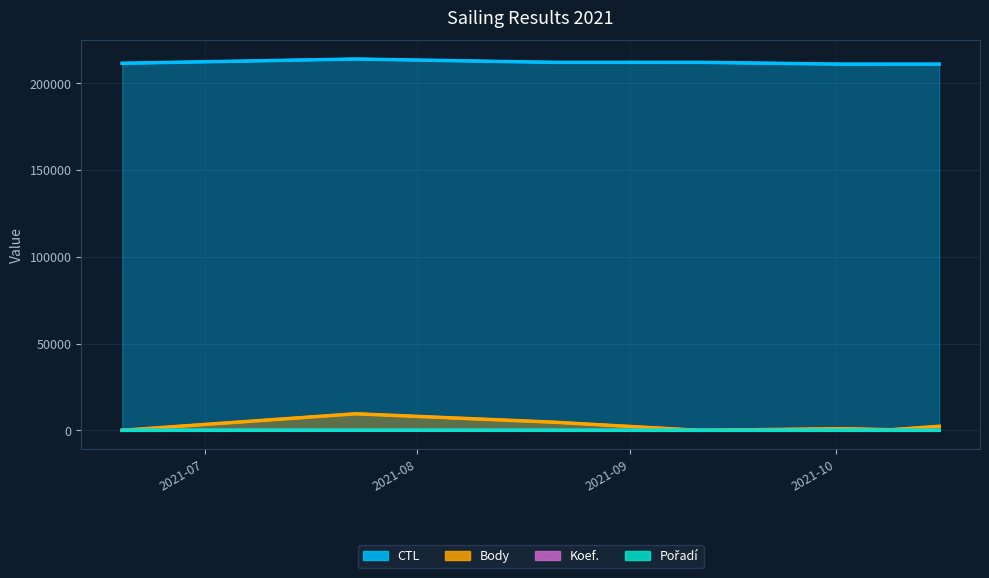

What is the approximate value of CTL at 2021-08, to the nearest 100?

214100